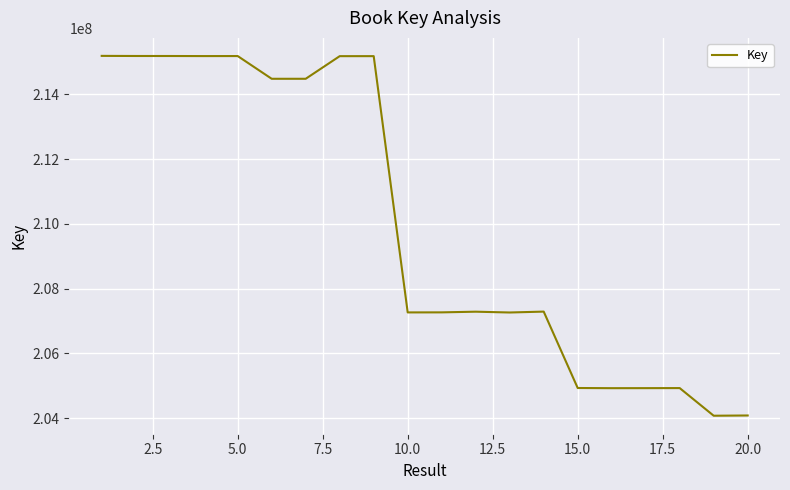

What is the difference between the maximum and minimum values?

11114738